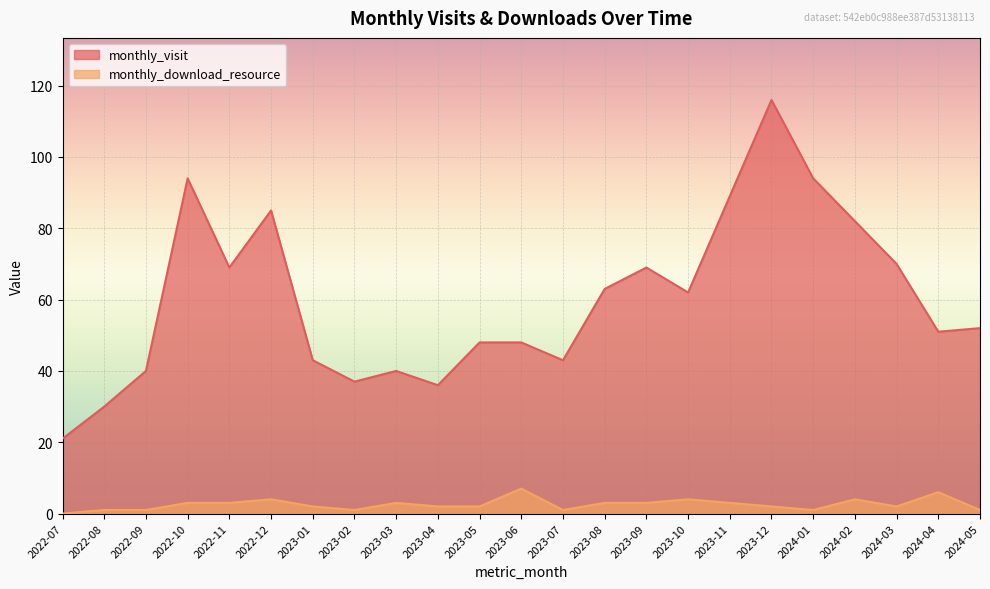

What position from the right is 2023-06?

12